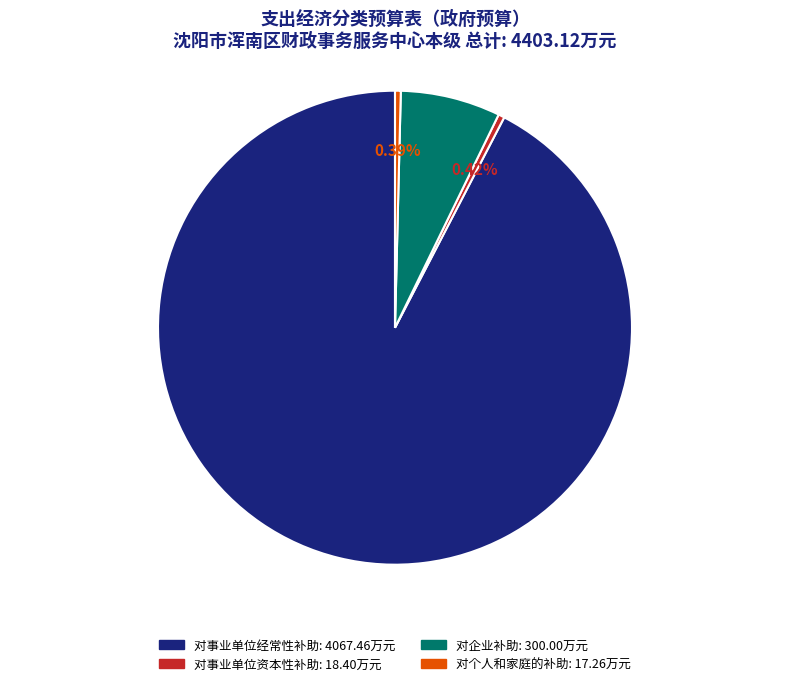

Which slice is the largest?

对事业单位经常性补助